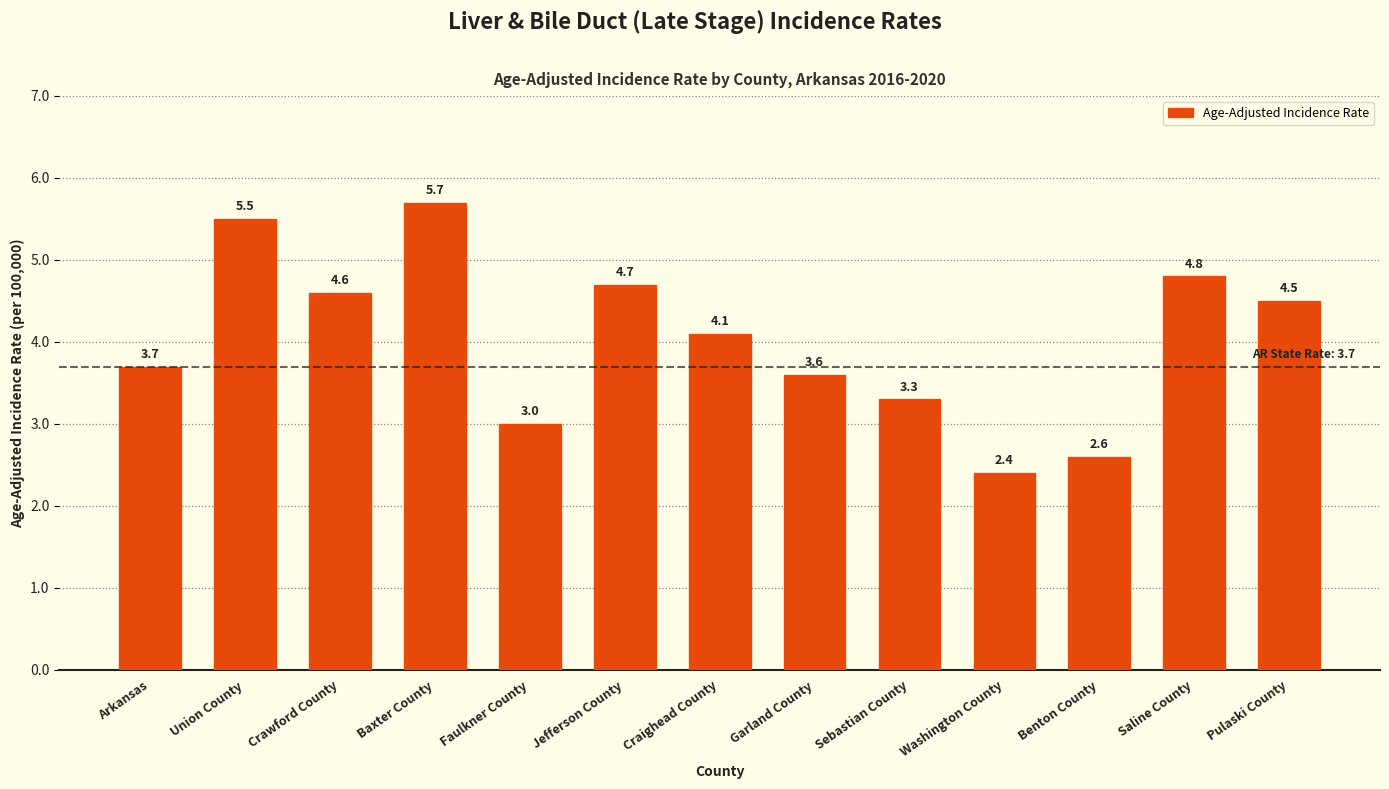

Is it true that the value at Pulaski County is 4.5?

True